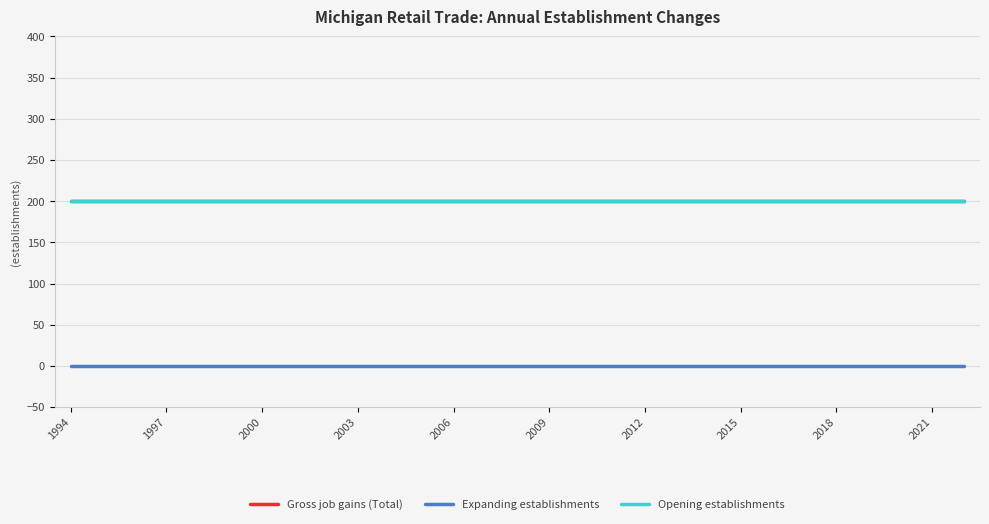

Does the chart have visible grid lines?

Yes